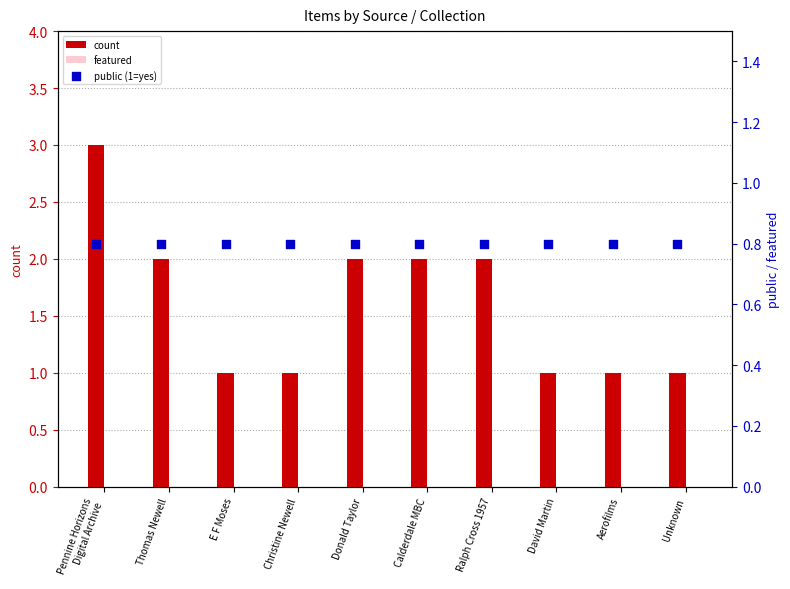

Which series contains the lowest Y value?

featured